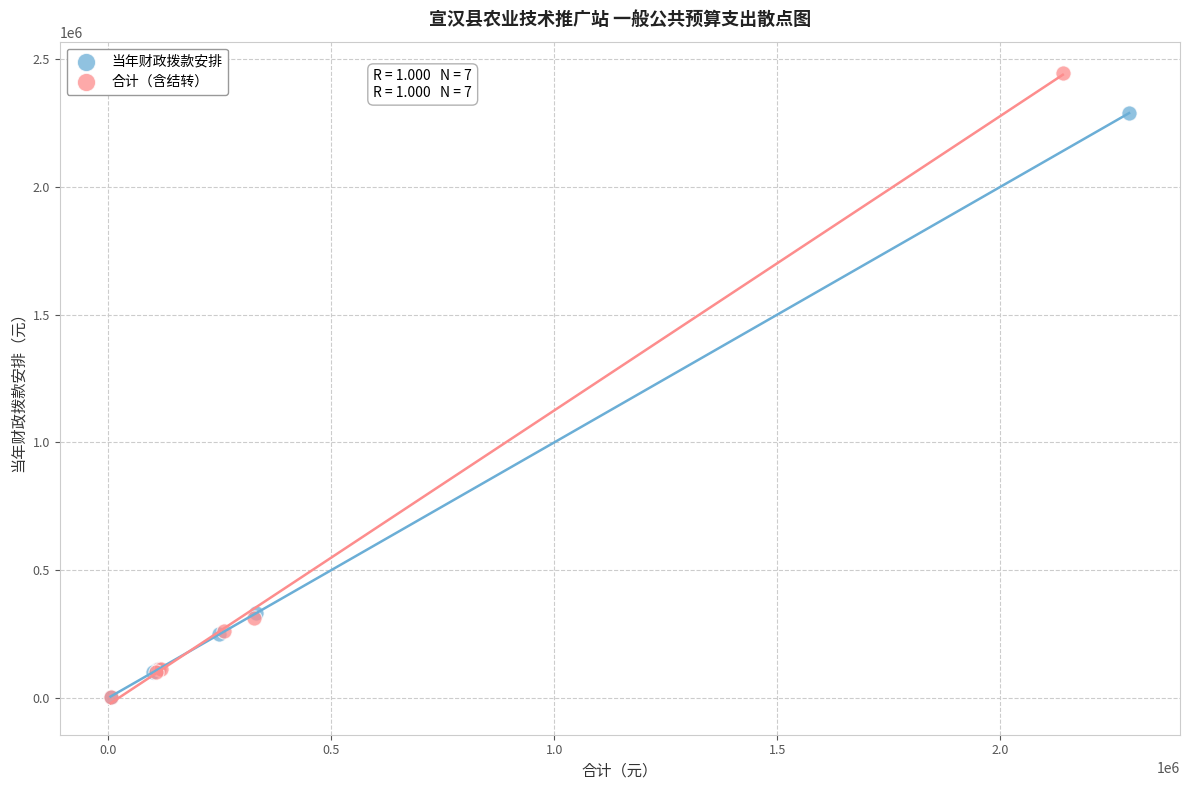

Which series has the widest spread of Y values?

合计（含结转）